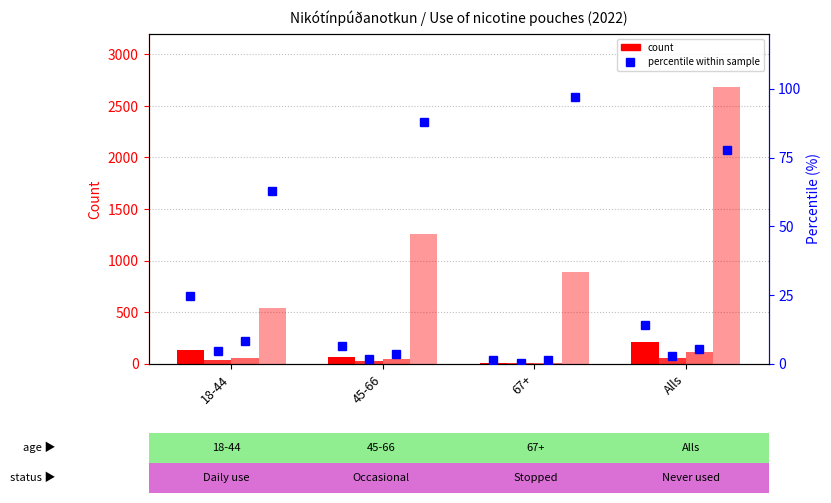

What is the sum of all Did use but stopped (Total) values?

18.4